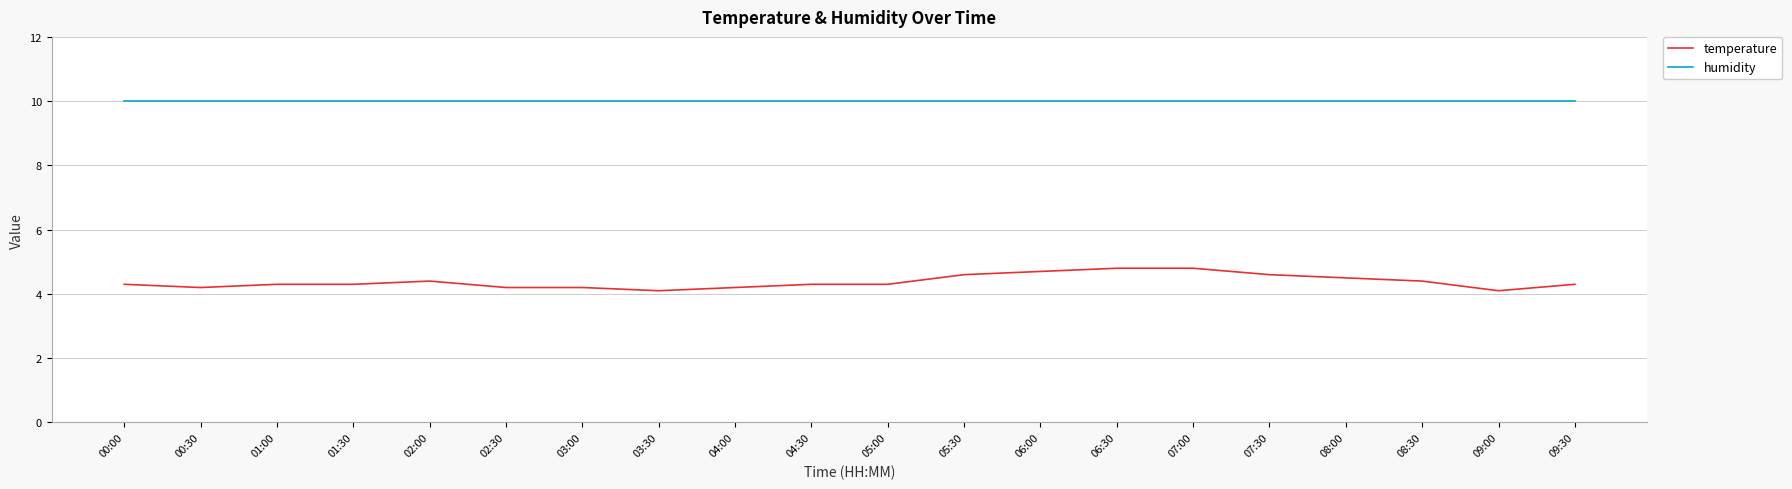

True or false: temperature and humidity intersect in this chart.

False